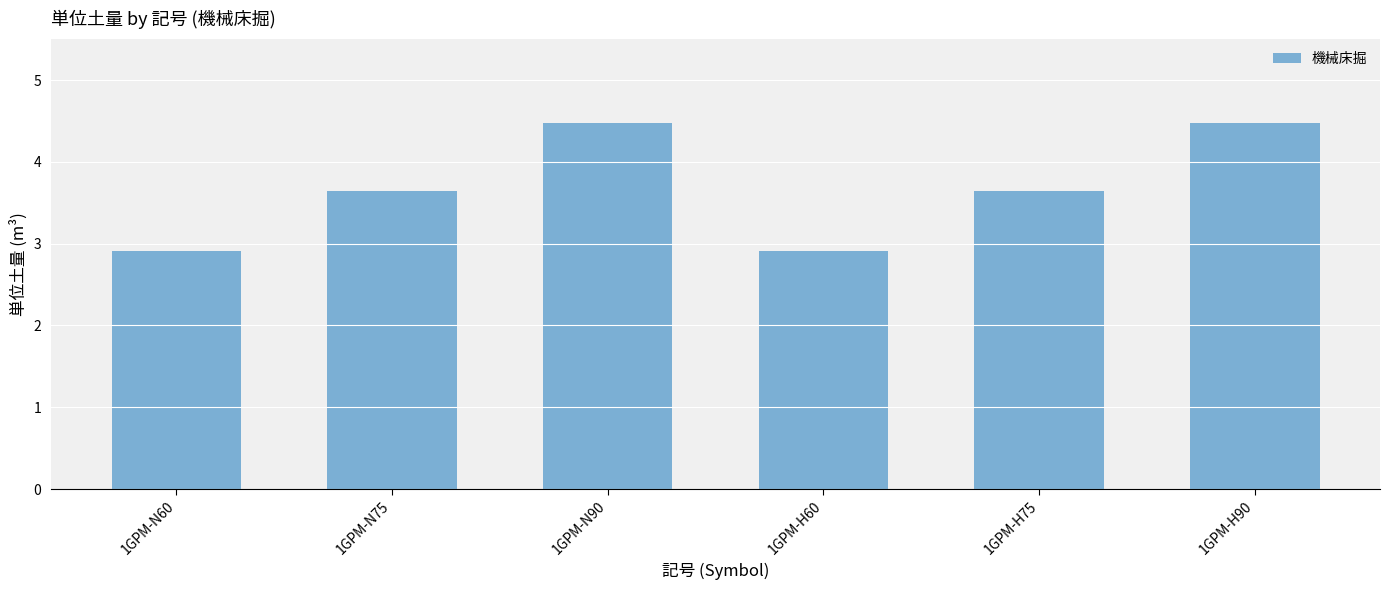

Is it true that the value at 1GPM-N75 is 3.6?

True